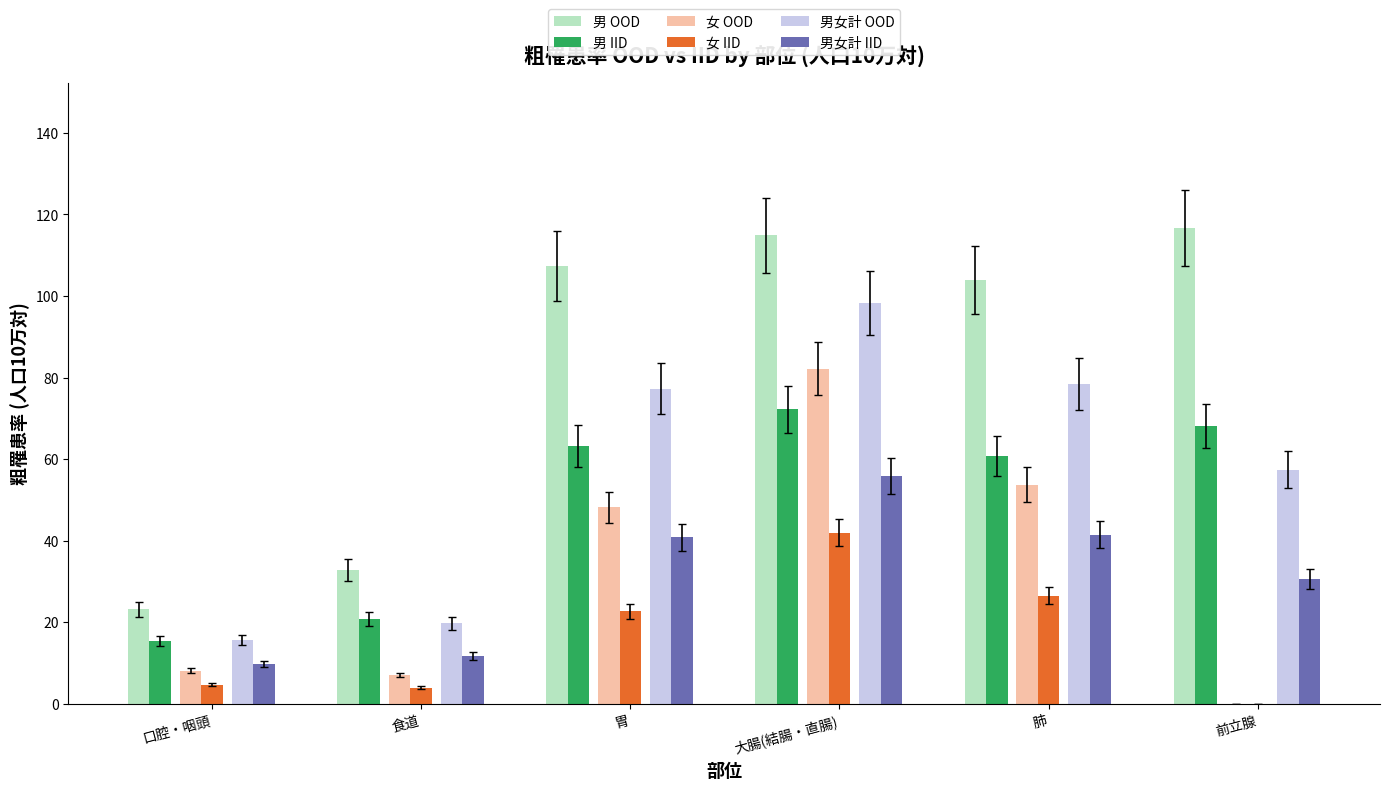

How many categories are shown in the chart?

6